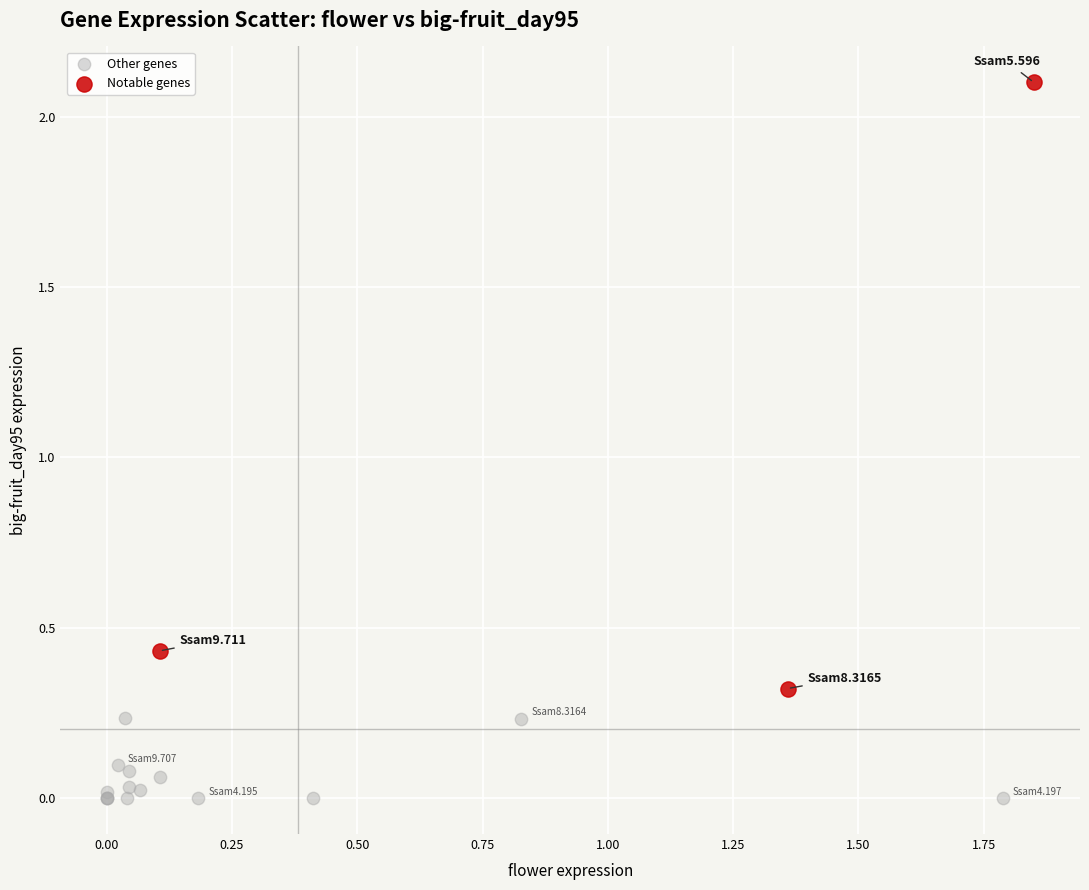

Which series contains the lowest Y value?

Other genes